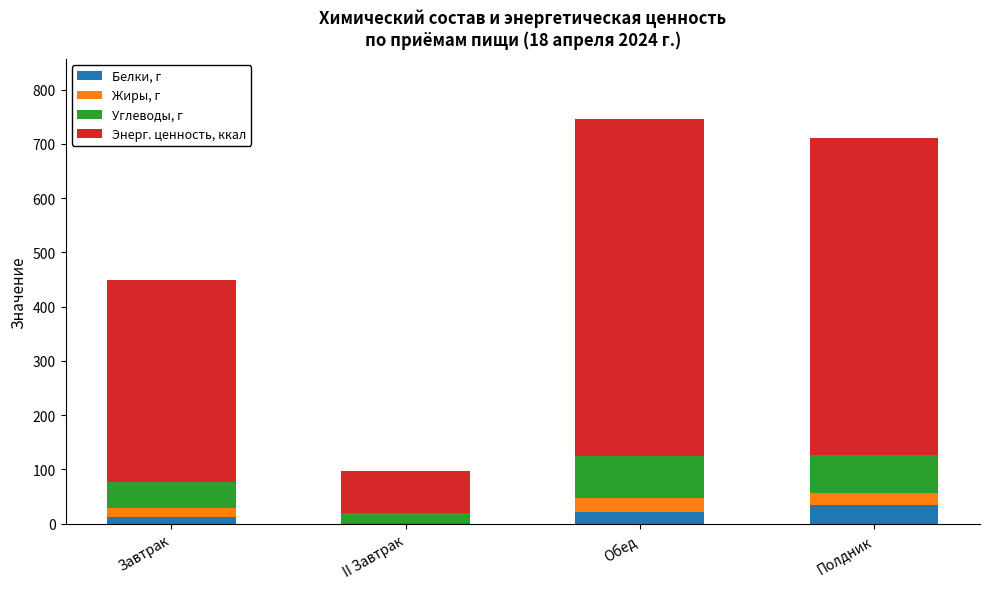

True or false: Белки, г has a value of 35.3 at Полдник.

True